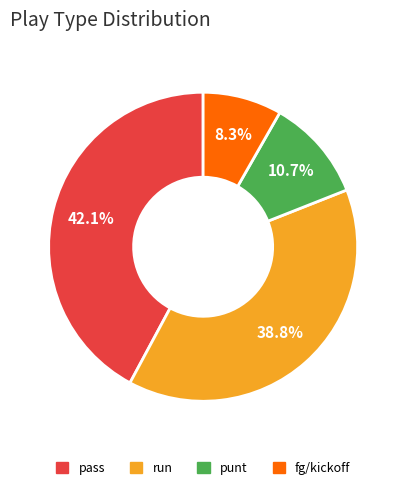

The pass slice represents 36% of the pie. True or false?

False